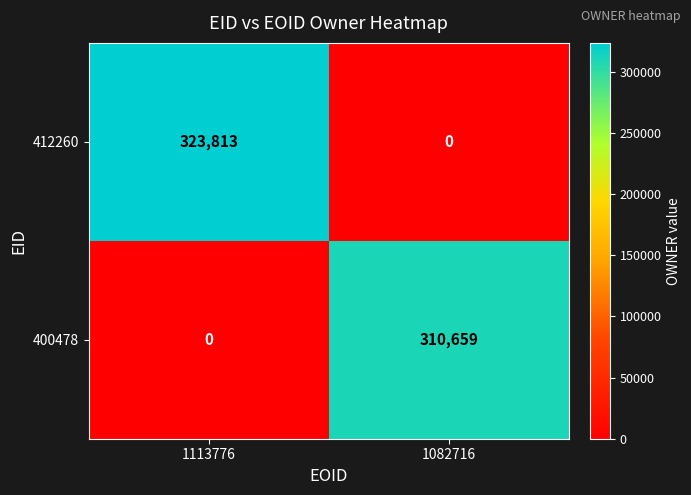

How many values in the 412260 series are below 323813?

1